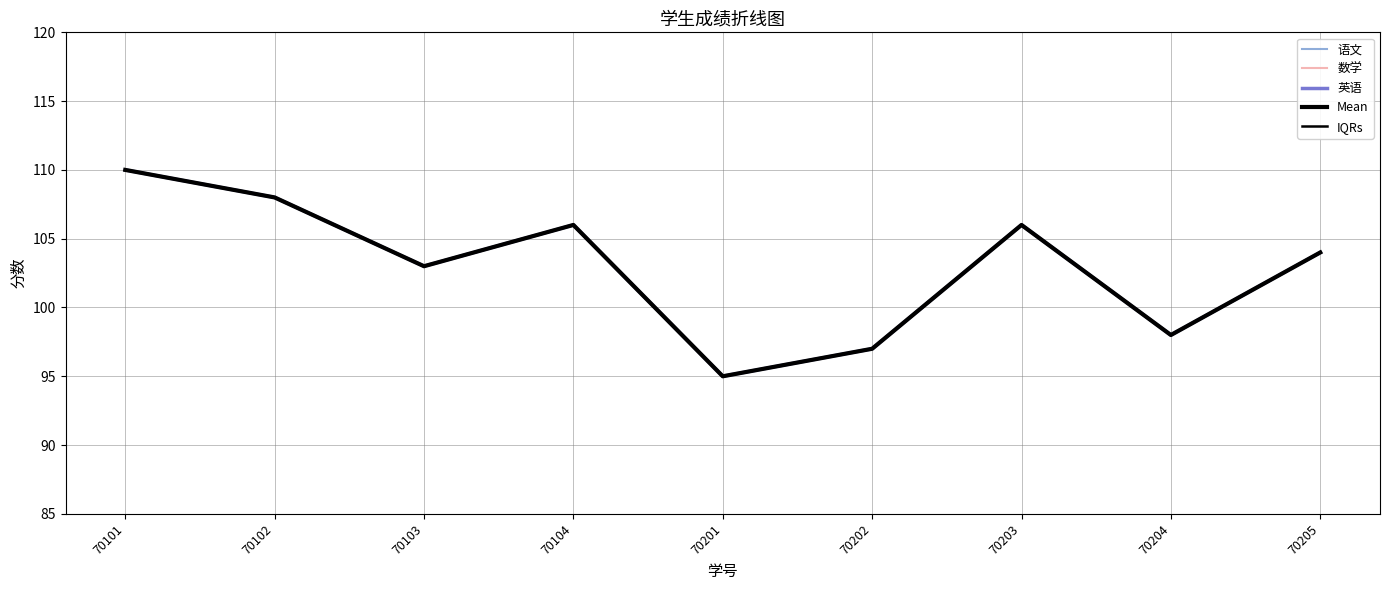

Does the chart have visible grid lines?

Yes